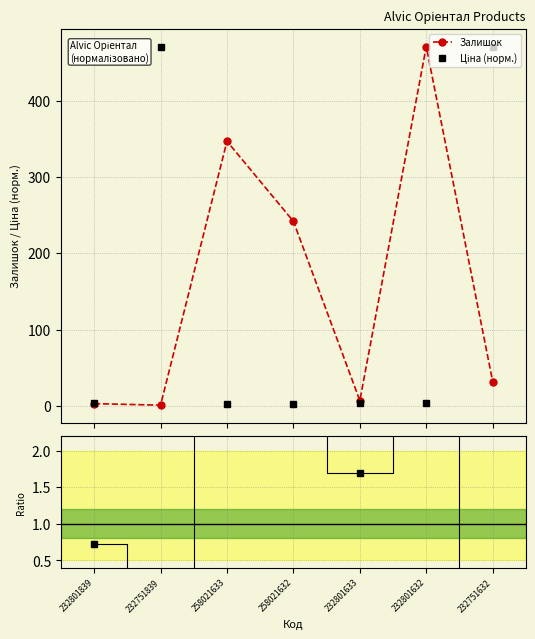

How many intersections are there between Ціна (норм.) and Залишок?

2